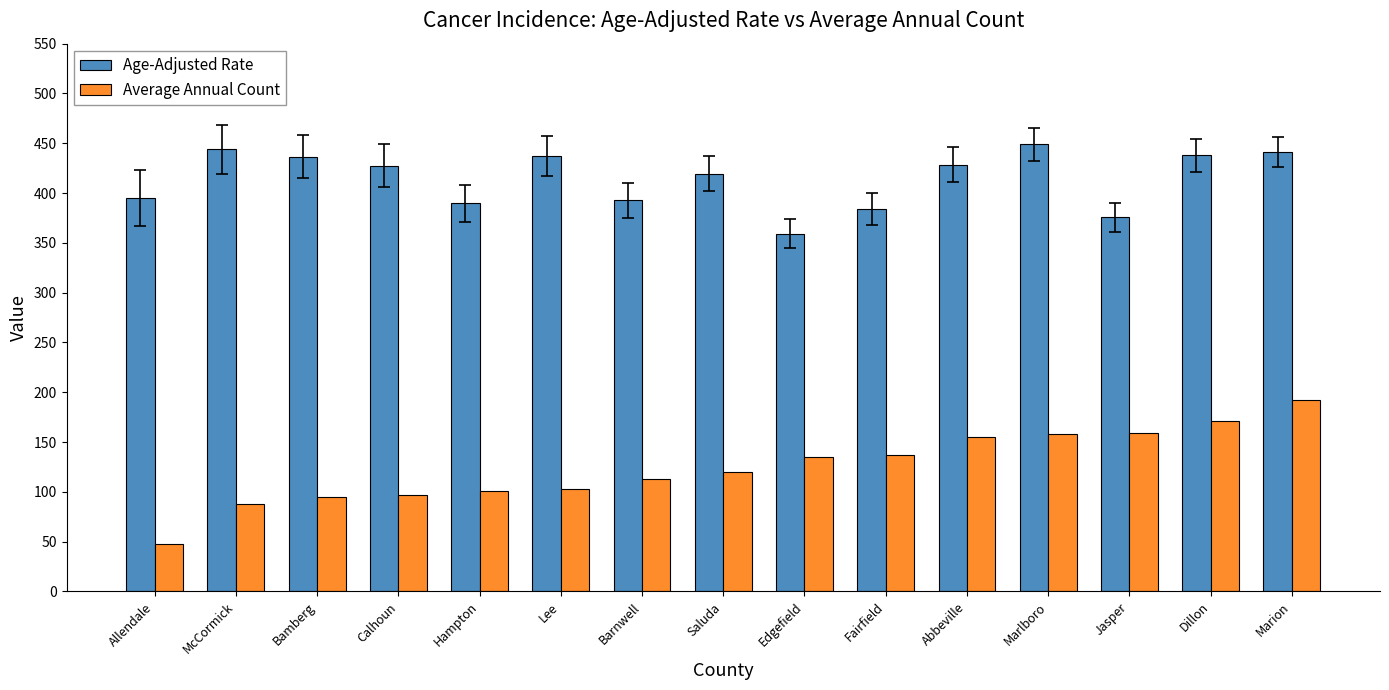

What is the highest value of the Average Annual Count series?

192.0